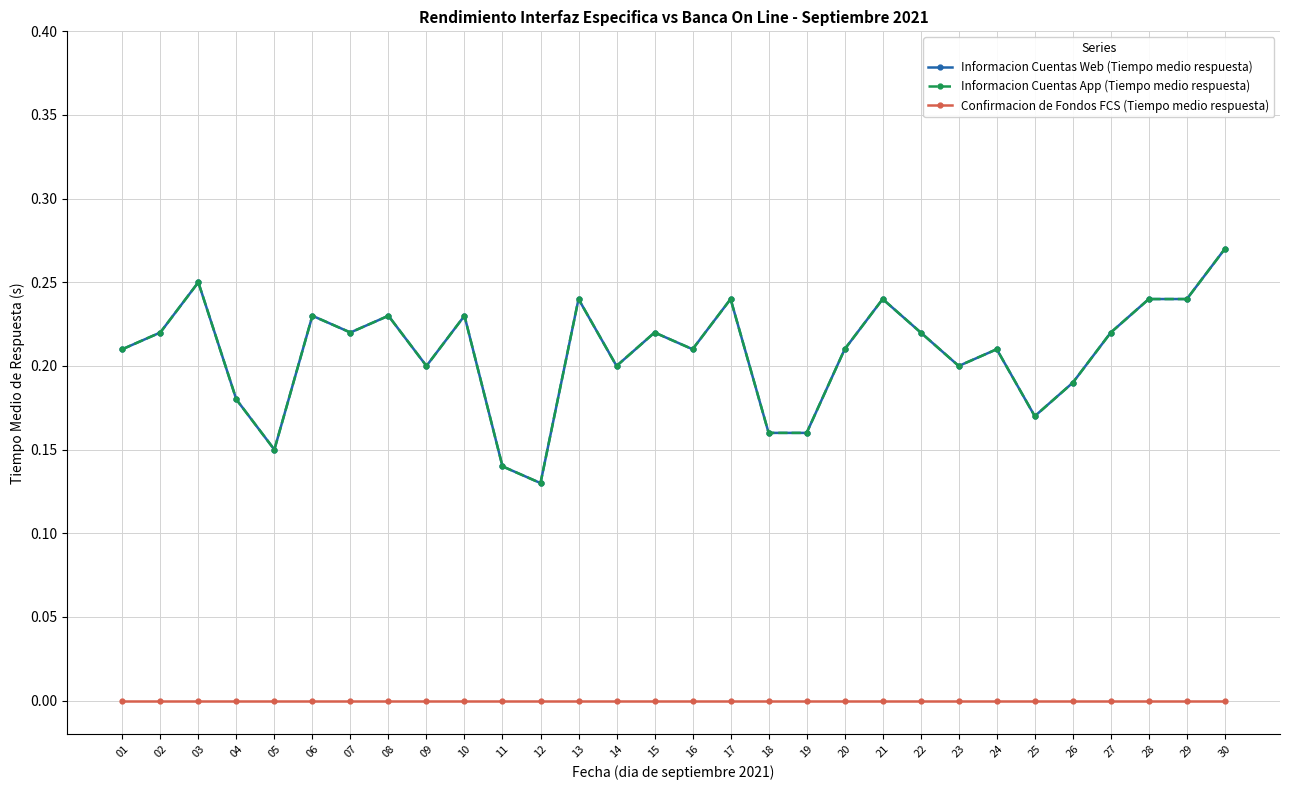

Is this an area chart (filled region under the line)?

No